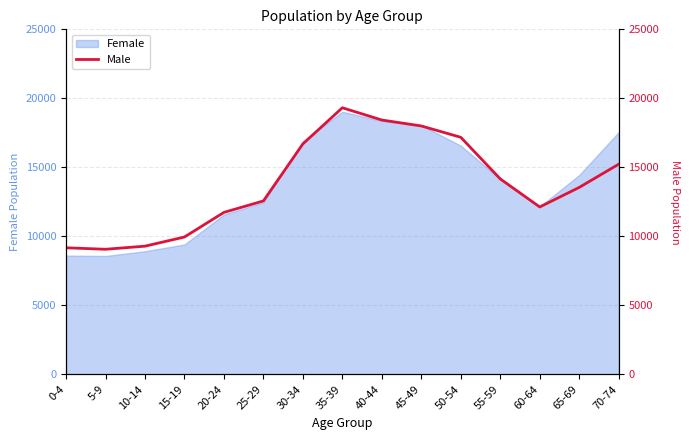

What is the change in value from 10-14 to 40-44?

+9141